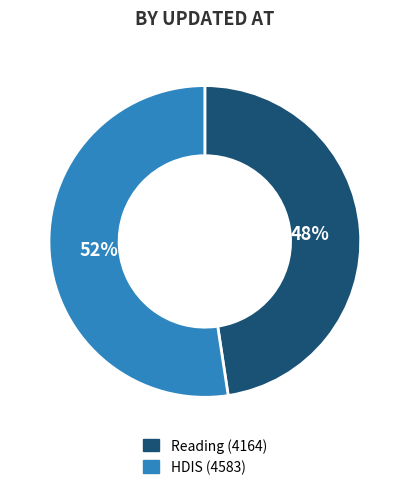

Is it true that Reading (4164) is 48% of the pie?

True